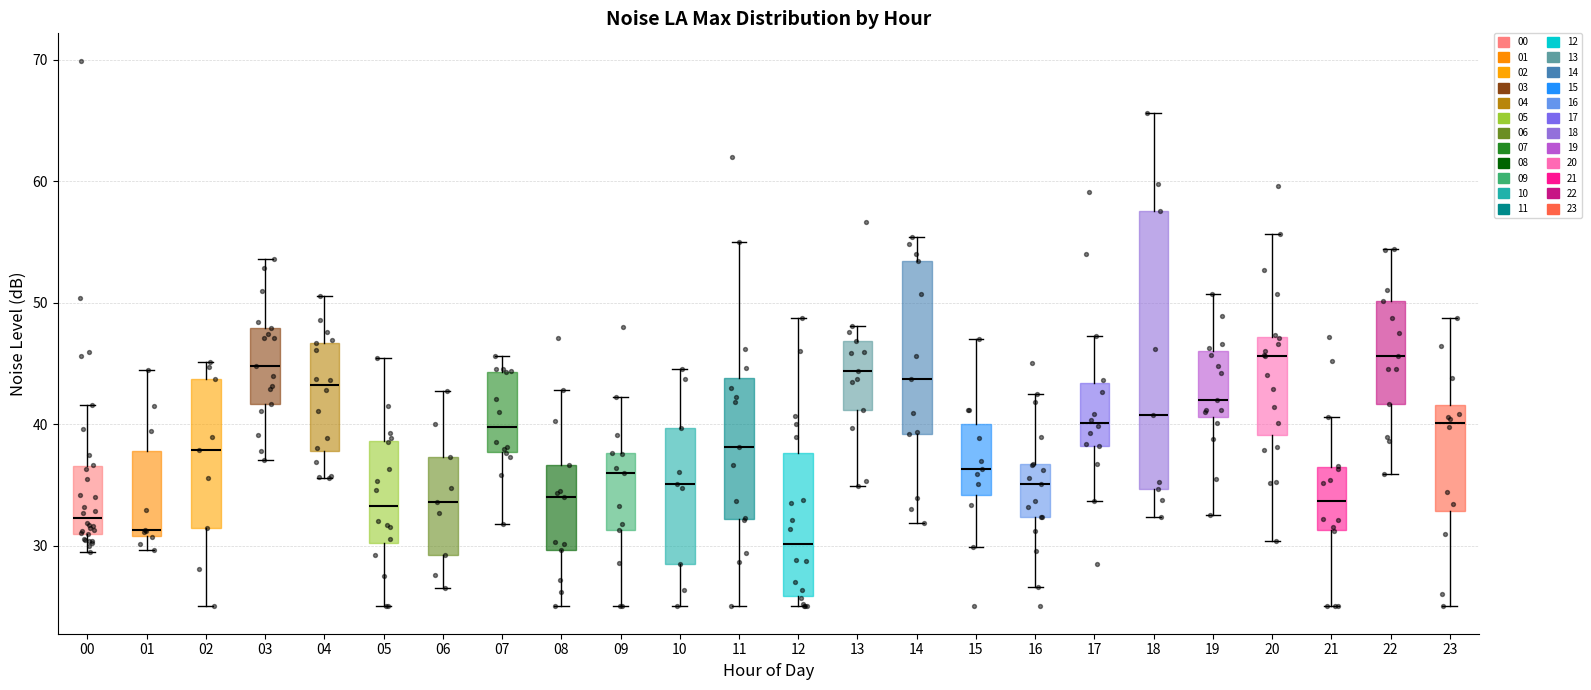

Comparing the boxes themselves (not the whiskers), which one is the tallest?

18